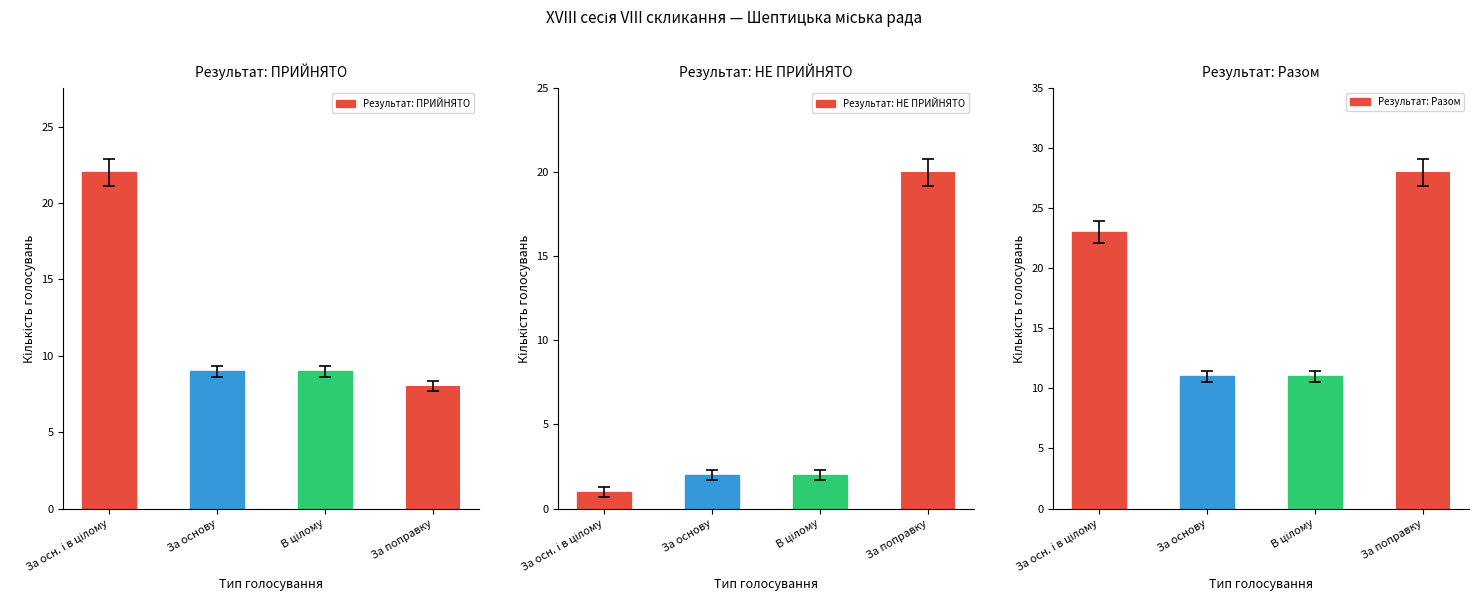

What are all the series names shown in the legend?

Результат: ПРИЙНЯТО, Результат: НЕ ПРИЙНЯТО, Результат: Разом